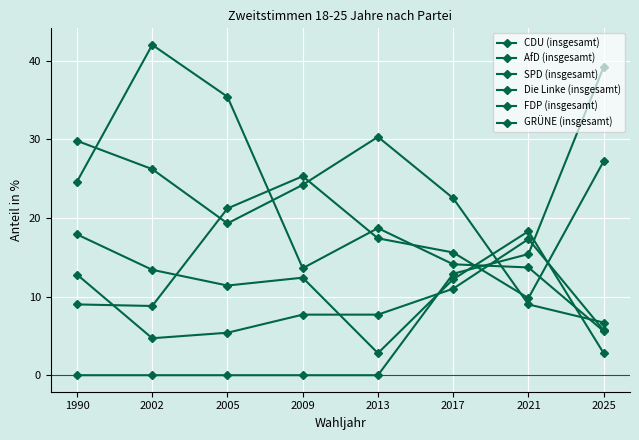

How many lines are shown in the chart?

6